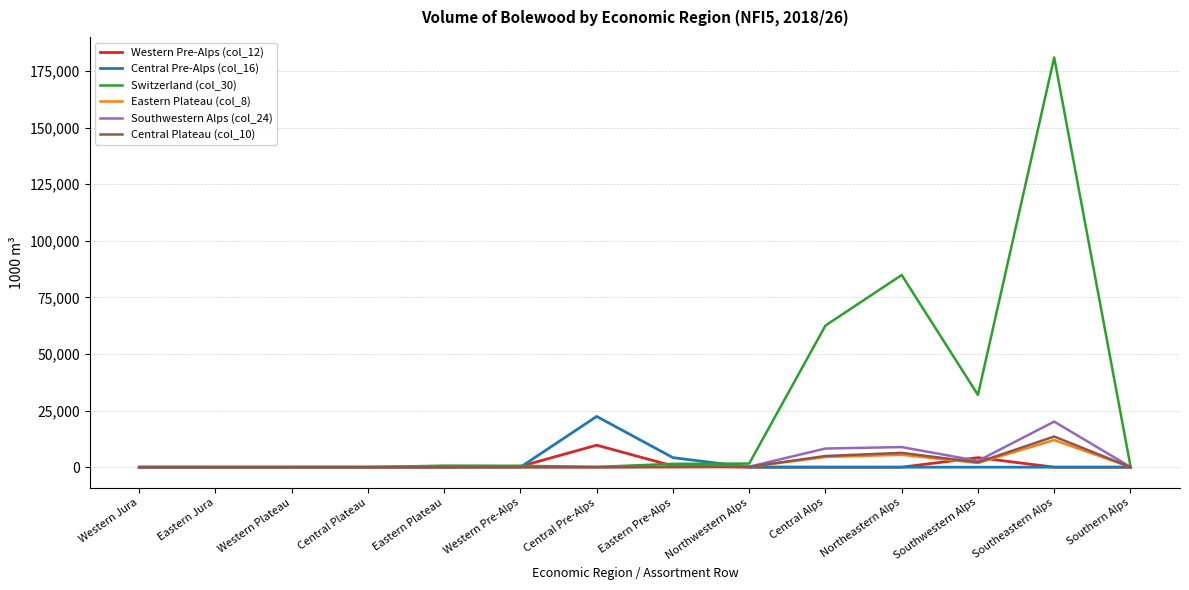

Which series has the widest spread of values?

Switzerland (col_30)